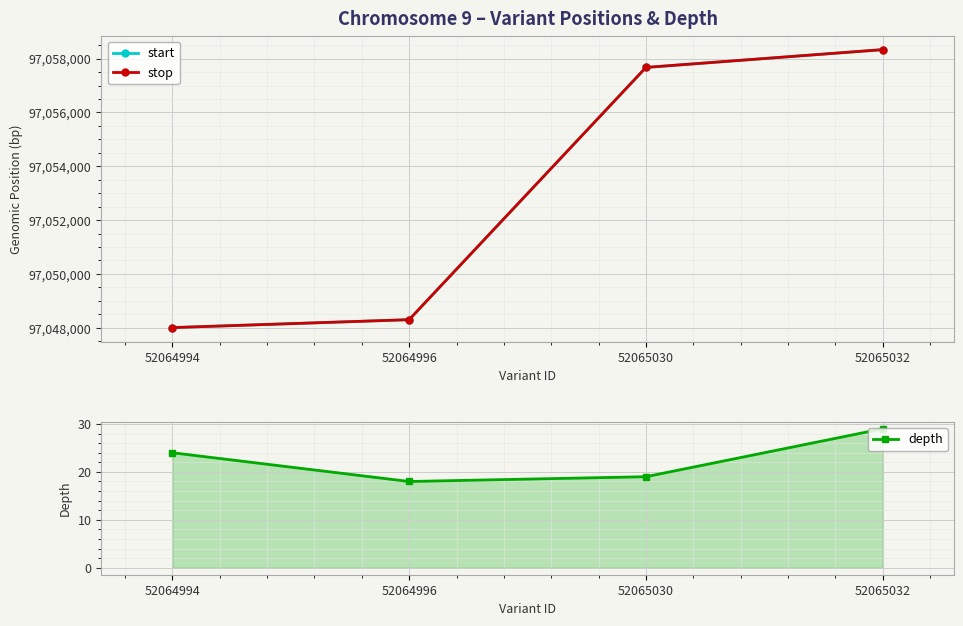

What is the approximate value of start at 52064994, to the nearest 10?

97048010